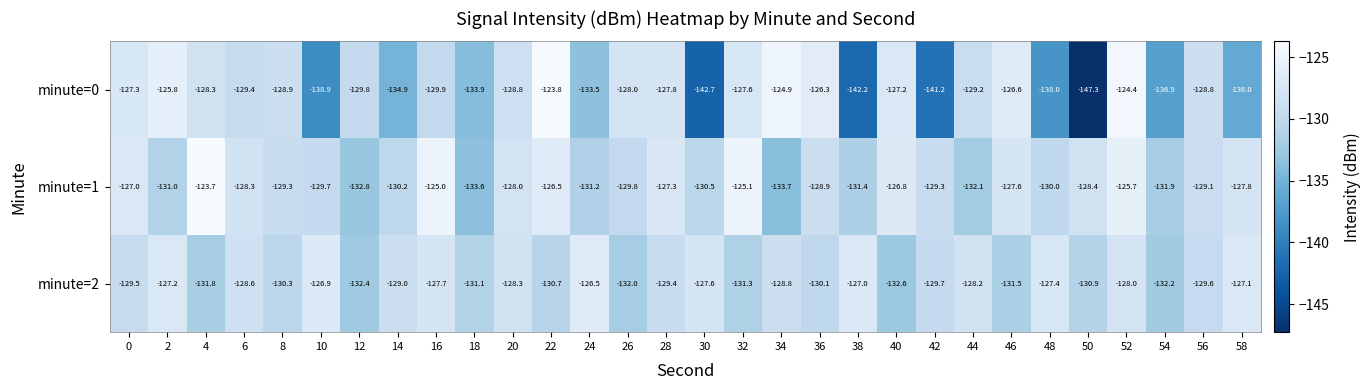

Rank the series by their average value, from lowest to highest.

minute=0, minute=2, minute=1